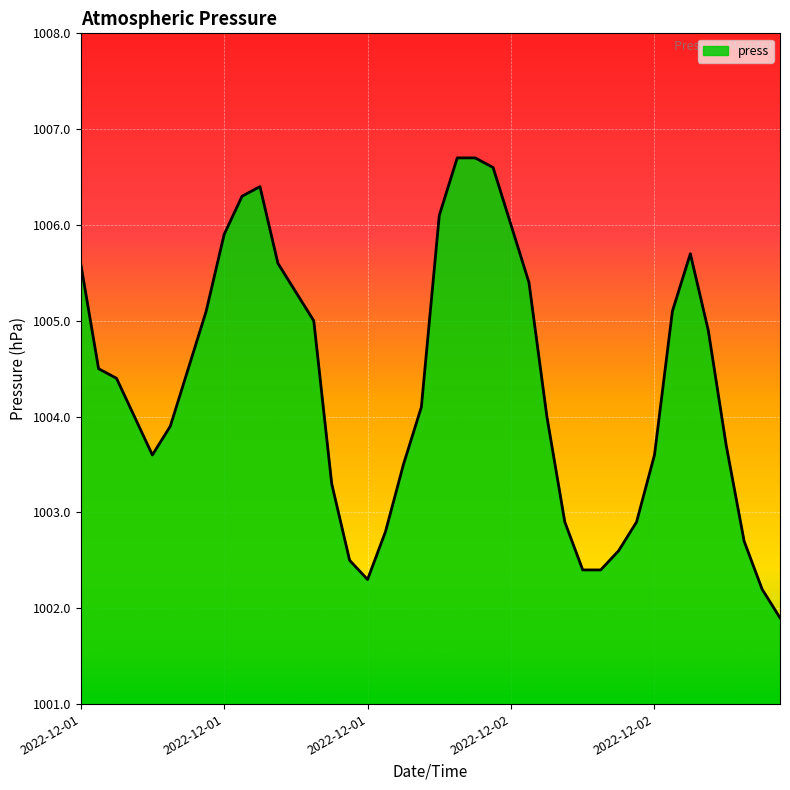

What is the difference between the maximum and minimum values?

4.8